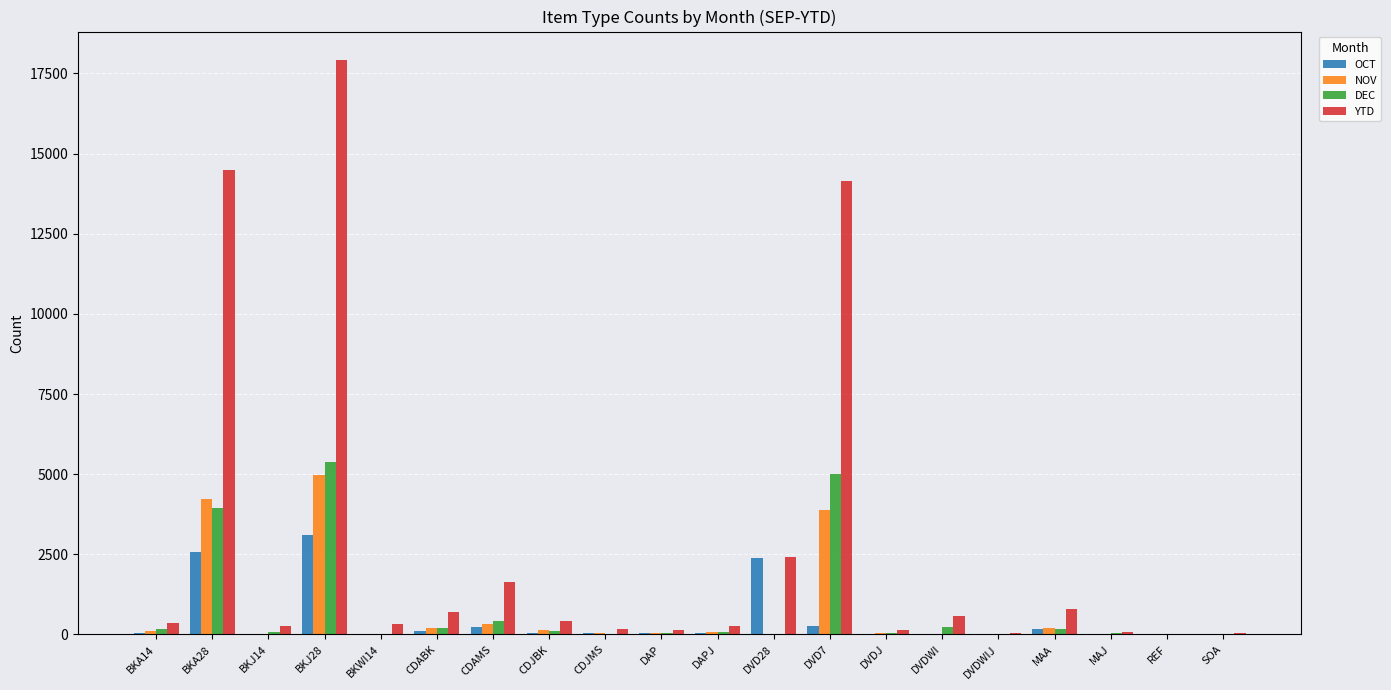

At which category is the sum across all series the highest?

BKJ28